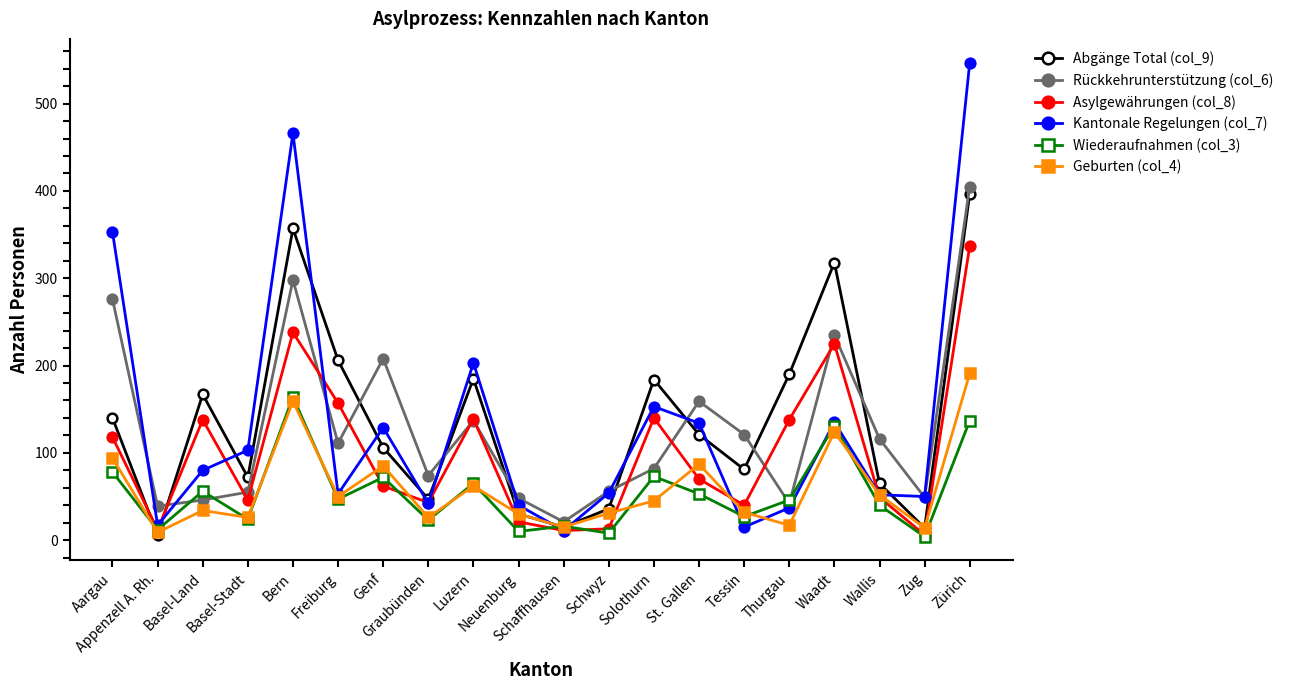

Which series has the widest spread of values?

Kantonale Regelungen (col_7)